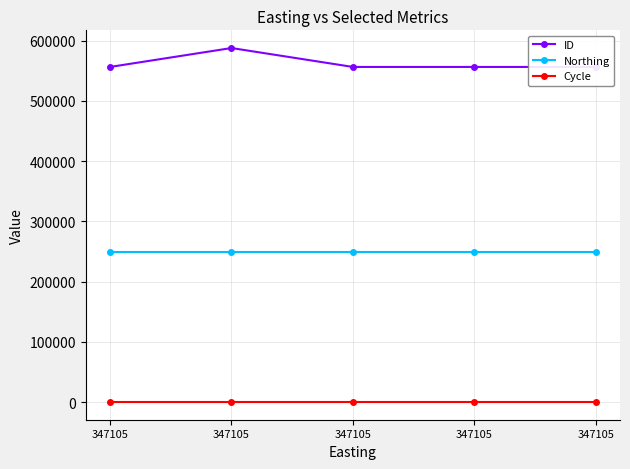

What is the lowest value of the Northing series?

249091